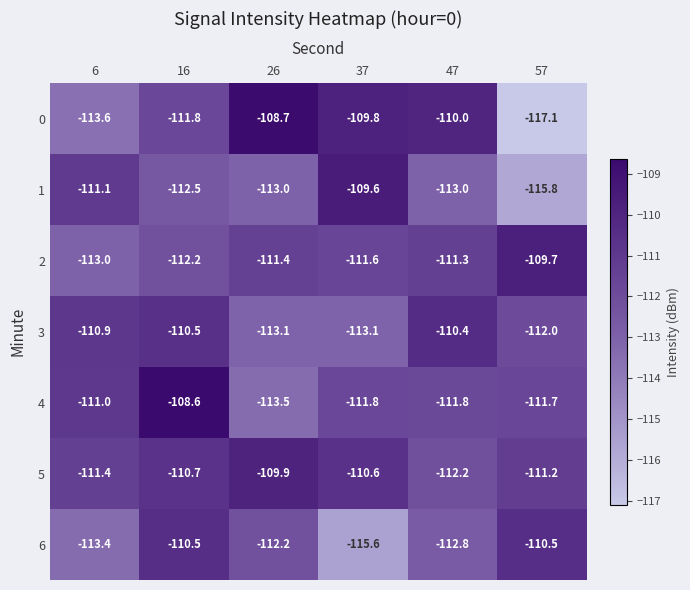

The value of 1 at 26 is -113.0. True or false?

True